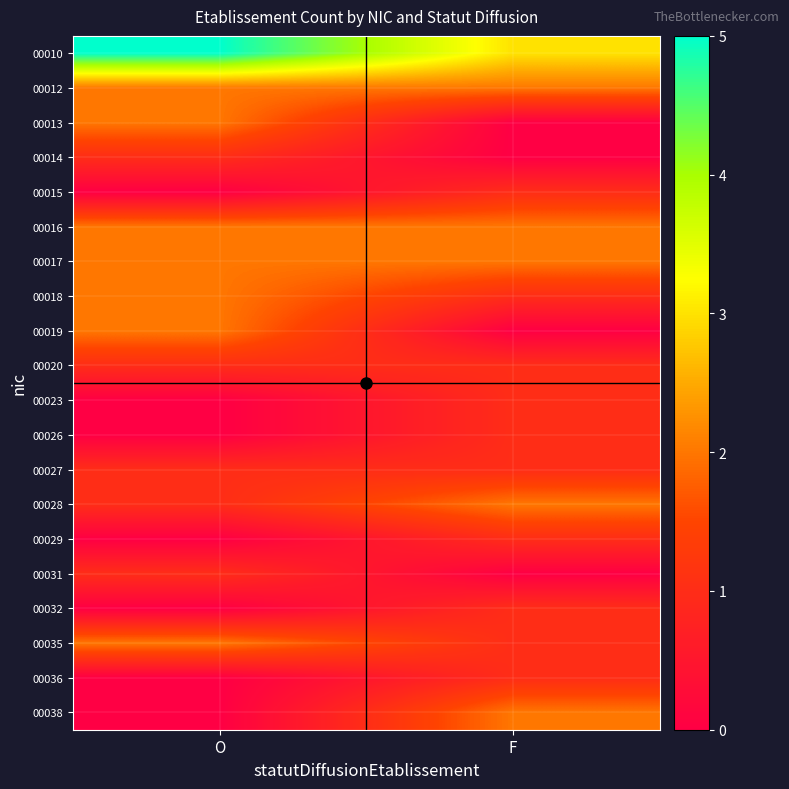

Rank the series by their maximum value, from lowest to highest.

00014, 00015, 00020, 00023, 00026, 00027, 00029, 00031, 00032, 00036, 00012, 00013, 00016, 00017, 00018, 00019, 00028, 00035, 00038, 00010